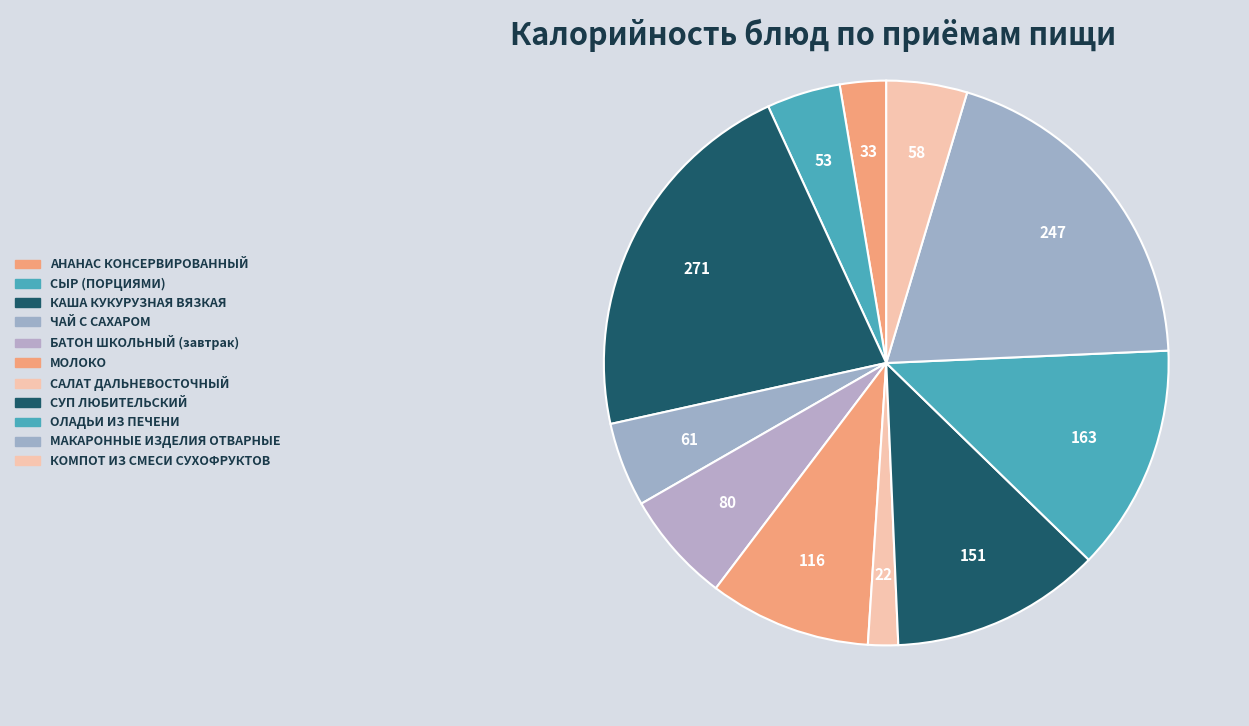

The БАТОН ШКОЛЬНЫЙ (завтрак) slice represents 17% of the pie. True or false?

False